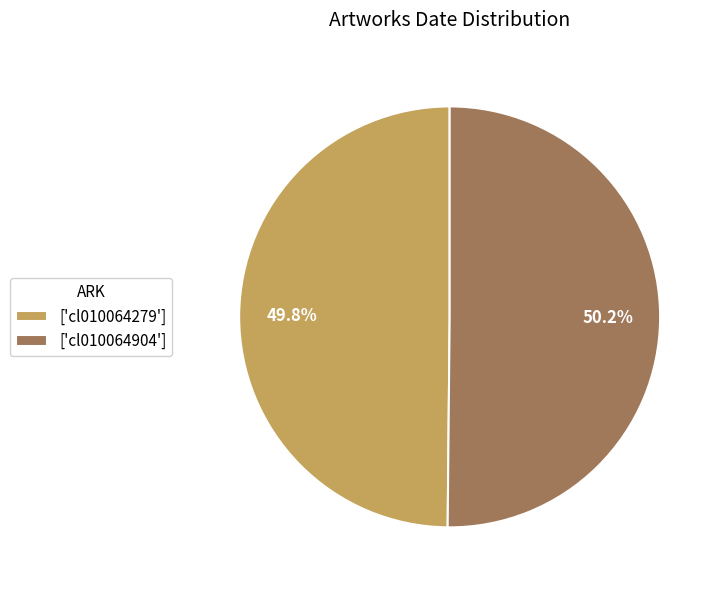

What portion of the pie excludes ['cl010064279']?

50.2%